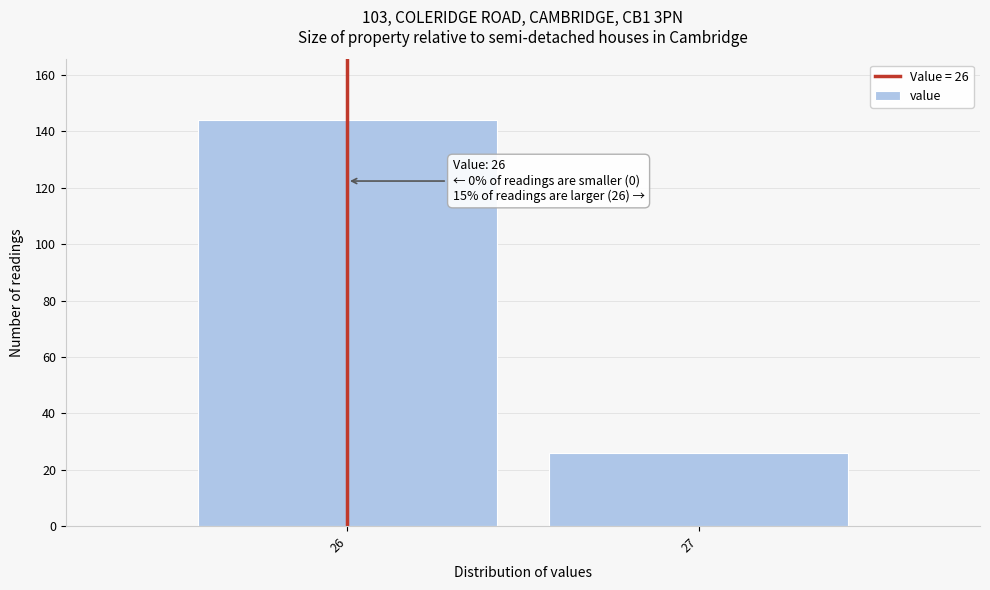

Reading left to right, transcribe all the data shown in this chart.

26=144	27=26